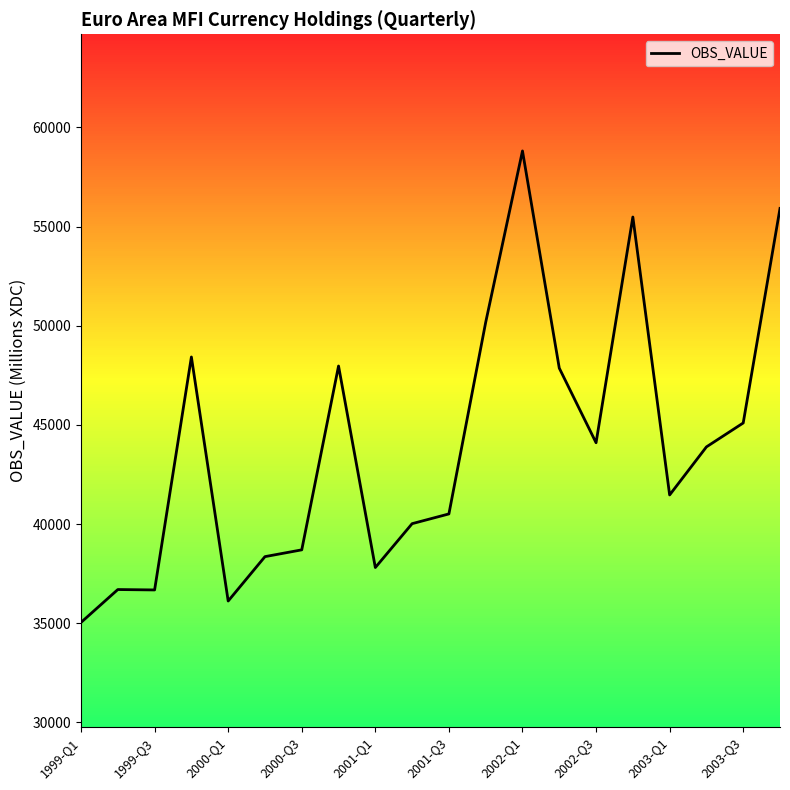

What is the difference between the maximum and minimum values?

23769.6